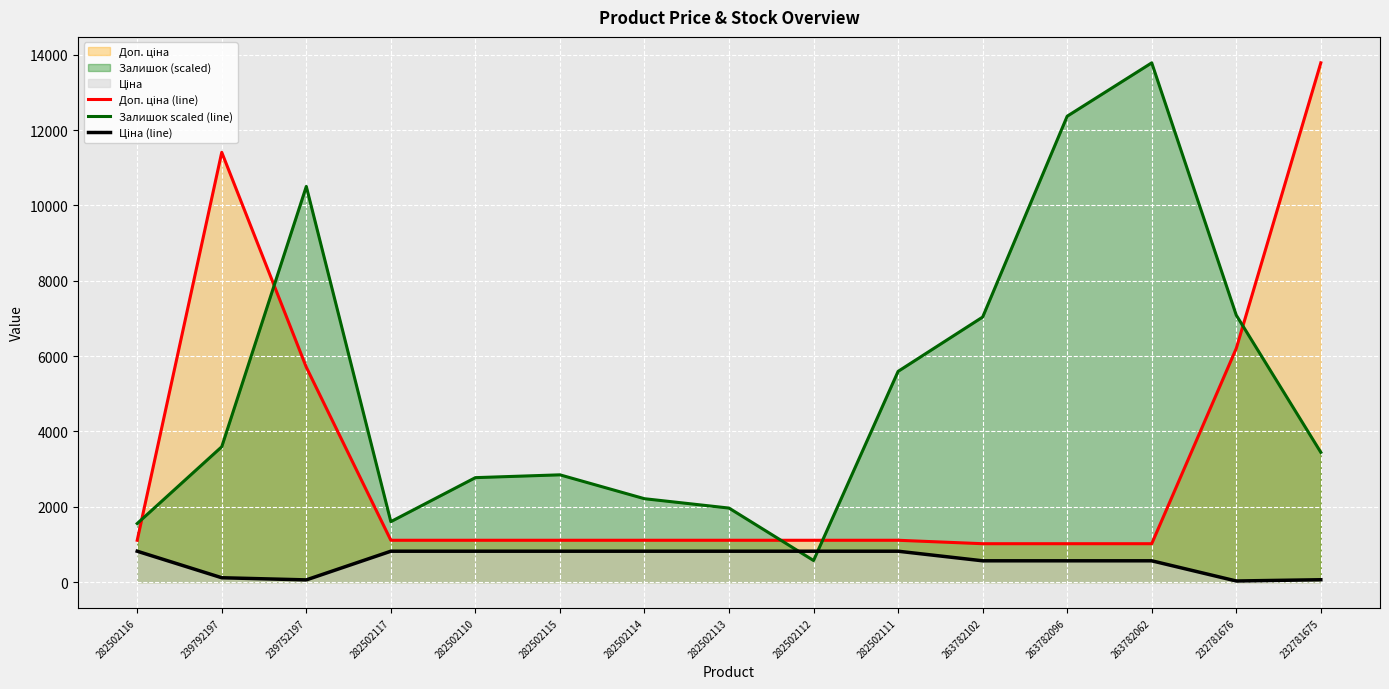

Which has a higher value, 282502117 or 282502110?

282502117